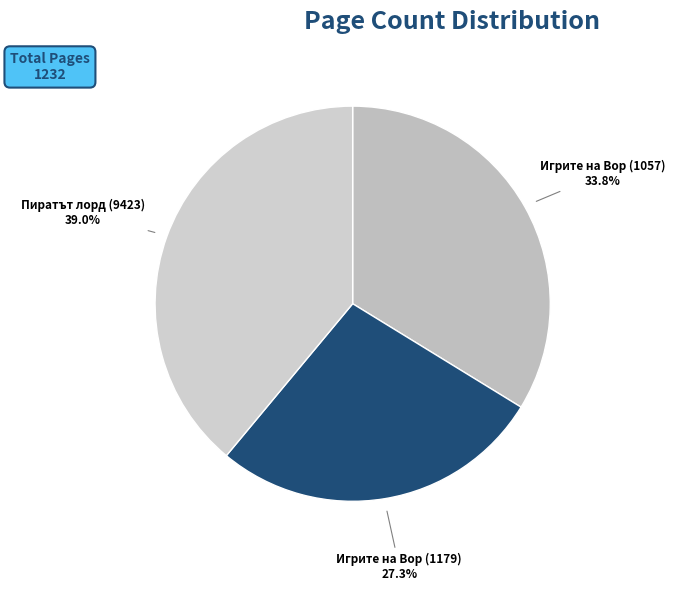

Rank the categories by value from lowest to highest.

1179, 1057, 9423